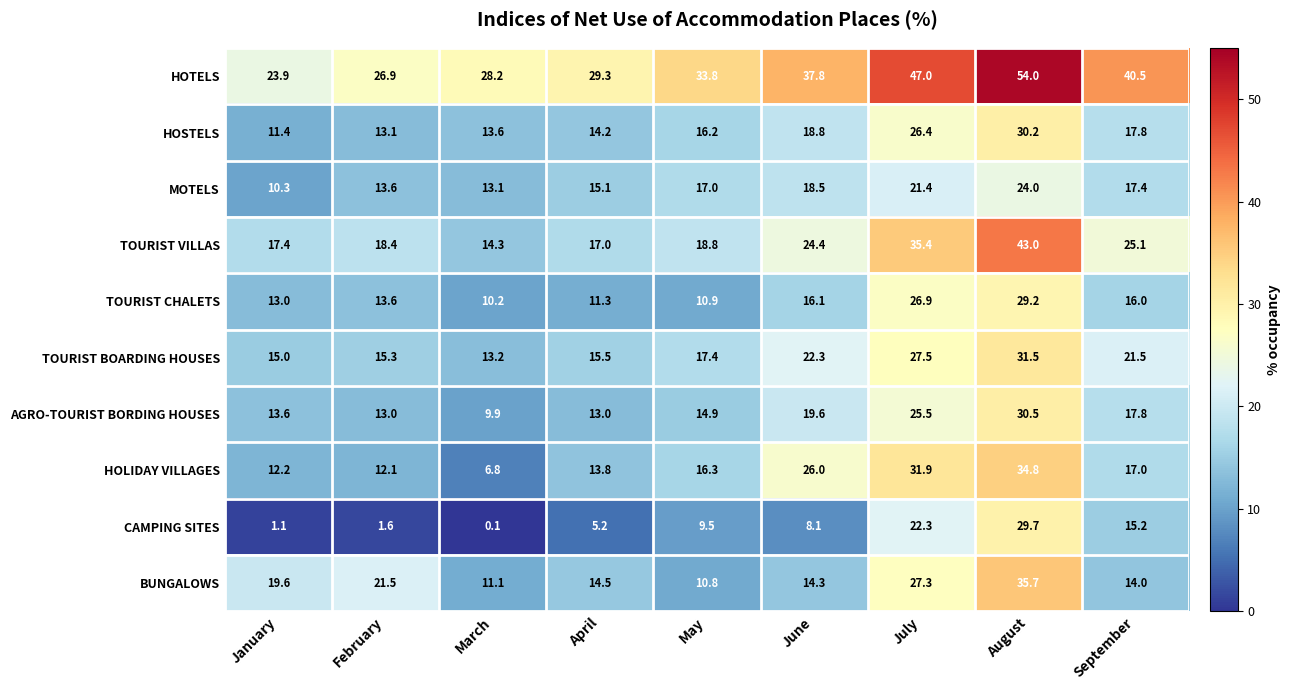

What is the difference between the highest and lowest values at January?

22.8